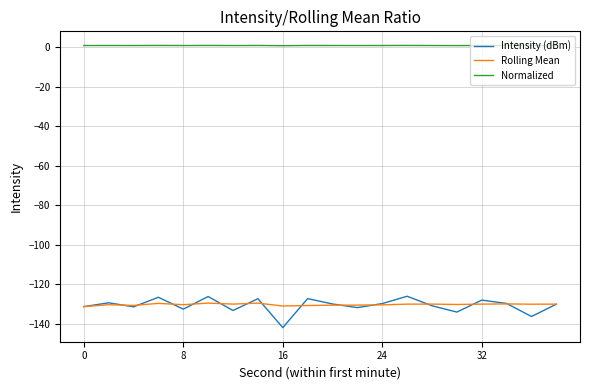

At how many categories does at least one series exceed -91?

20